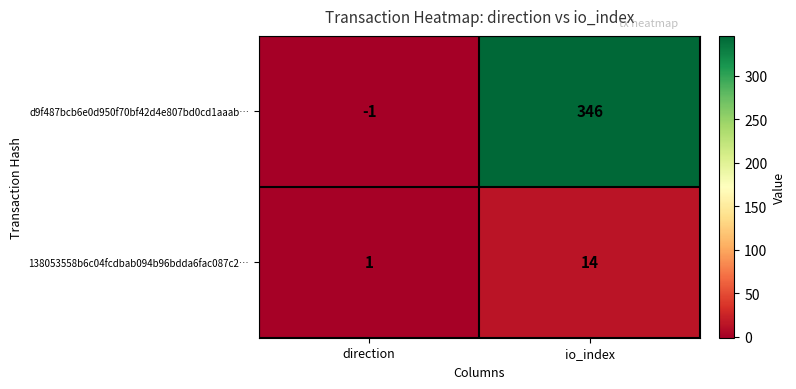

What is the difference between the maximum and minimum values in the 138053558b6c04fcdbab094b96bdda6fac087c2… series?

13